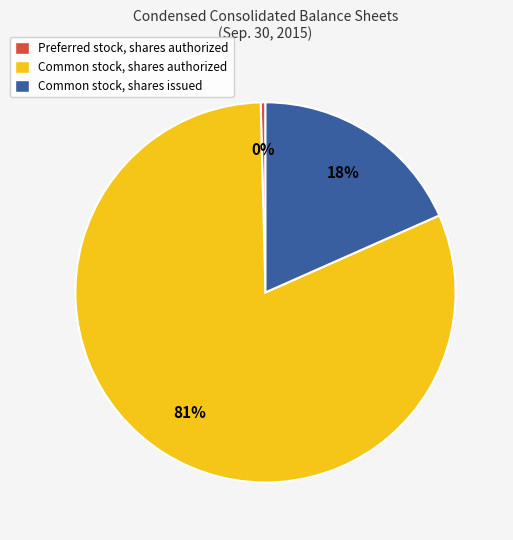

Approximately how many times larger is the value at Common stock, shares issued compared to Preferred stock, shares authorized?

45.2